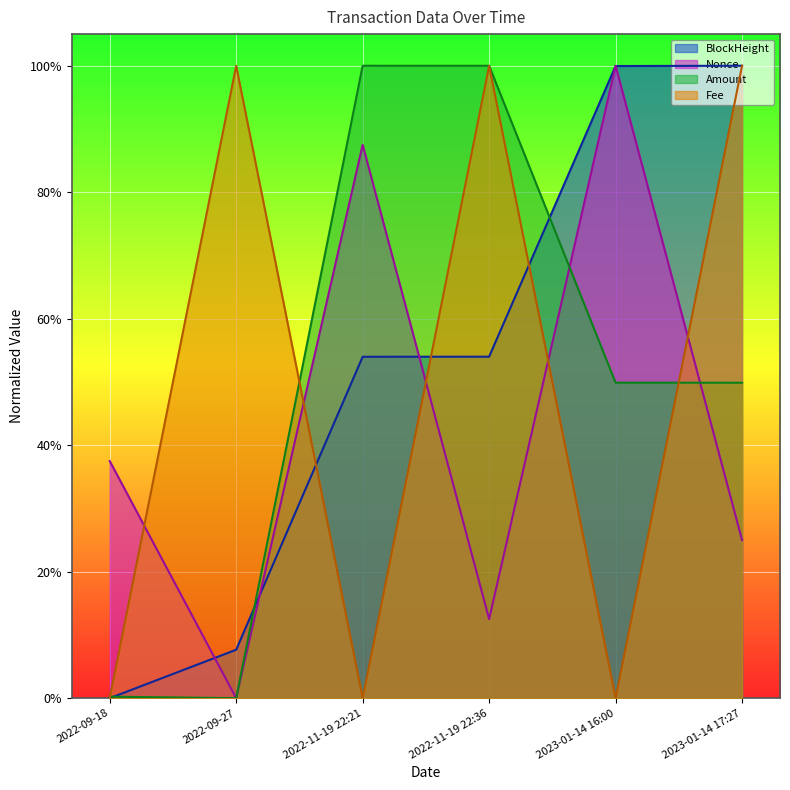

Reading right to left, what are all the values shown in this chart?

BlockHeight: 1.0	1.0	0.5	0.5	0.1	0.0
Nonce: 0.2	1.0	0.1	0.9	0.0	0.4
Amount: 0.5	0.5	1.0	1.0	0.0	0.0
Fee: 1.0	0.0	1.0	0.0	1.0	0.0